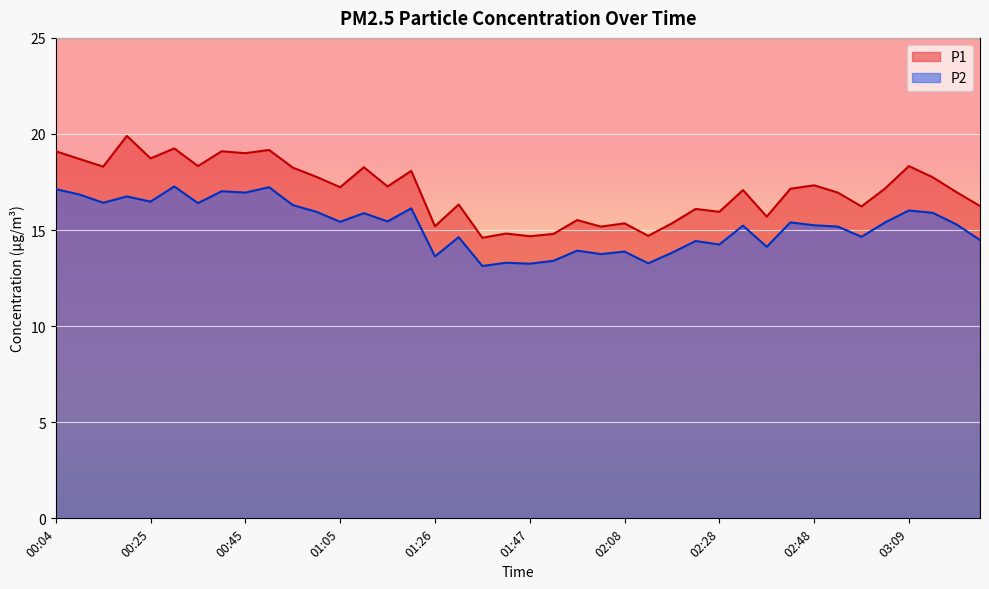

True or false: P1 and P2 intersect in this chart.

False